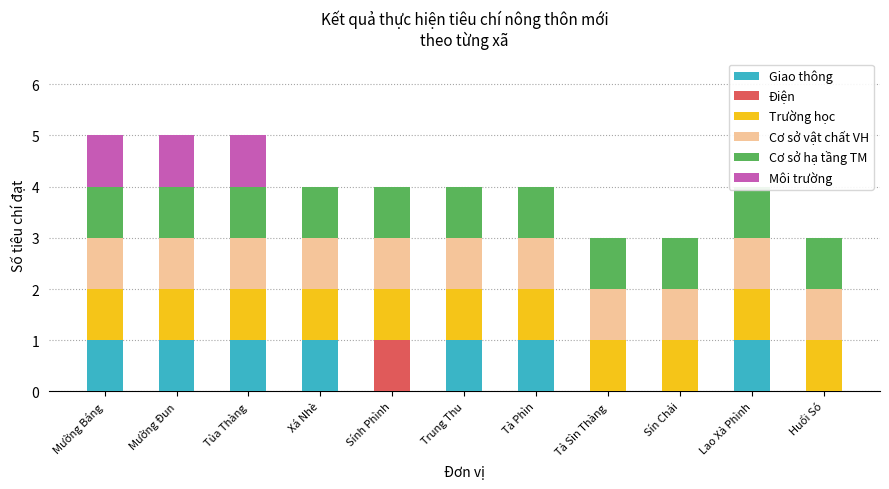

How many values in Môi trường are above zero?

3